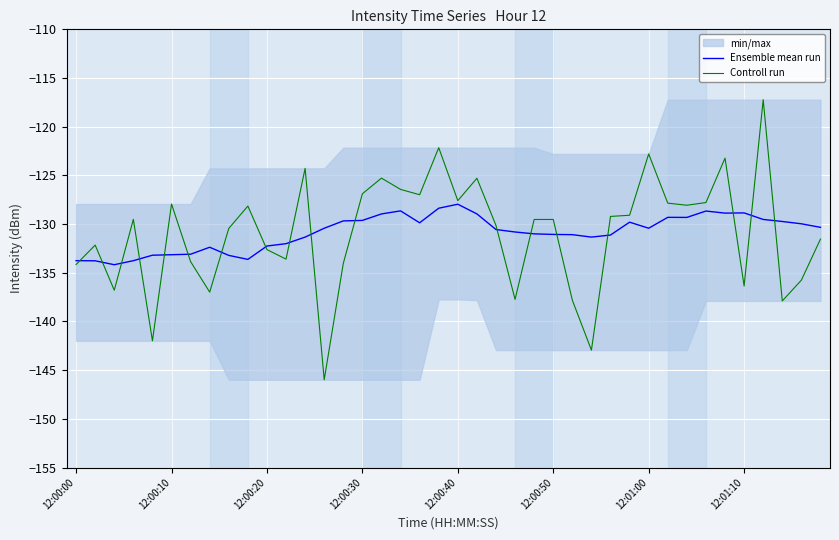

Is it true that Controll run equals -127.6 at 12:00:40?

True